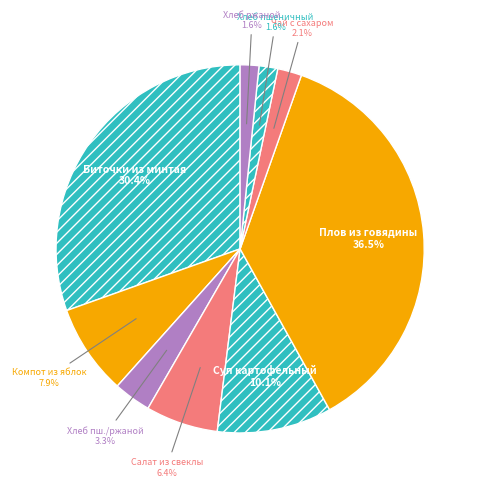

Which slice is the largest?

Плов из говядины